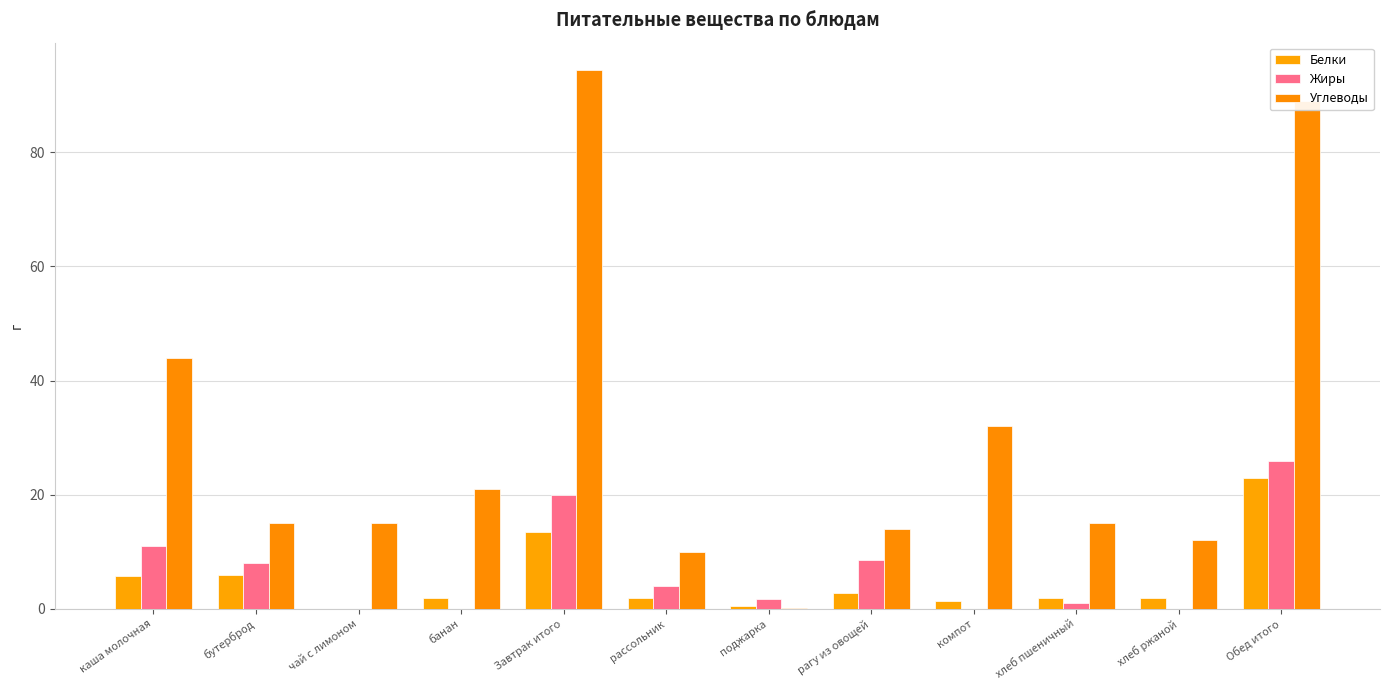

Are the bars horizontal?

No